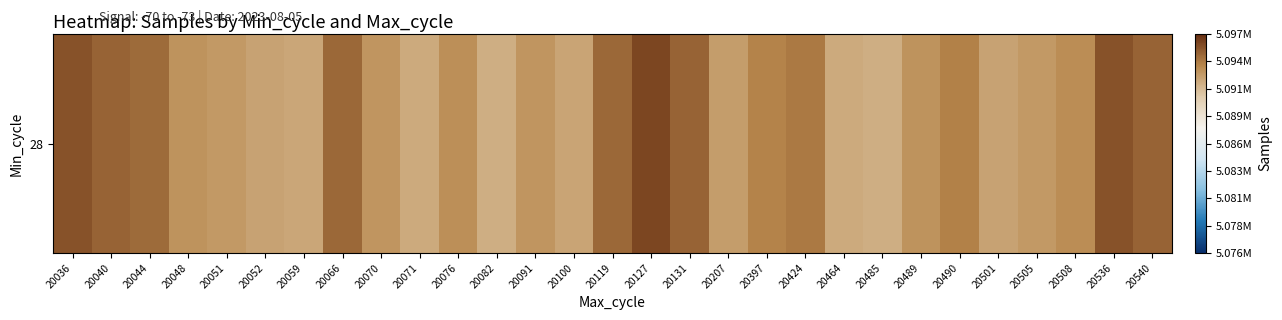

What is the change in value from 20036 to 20100?

-2997